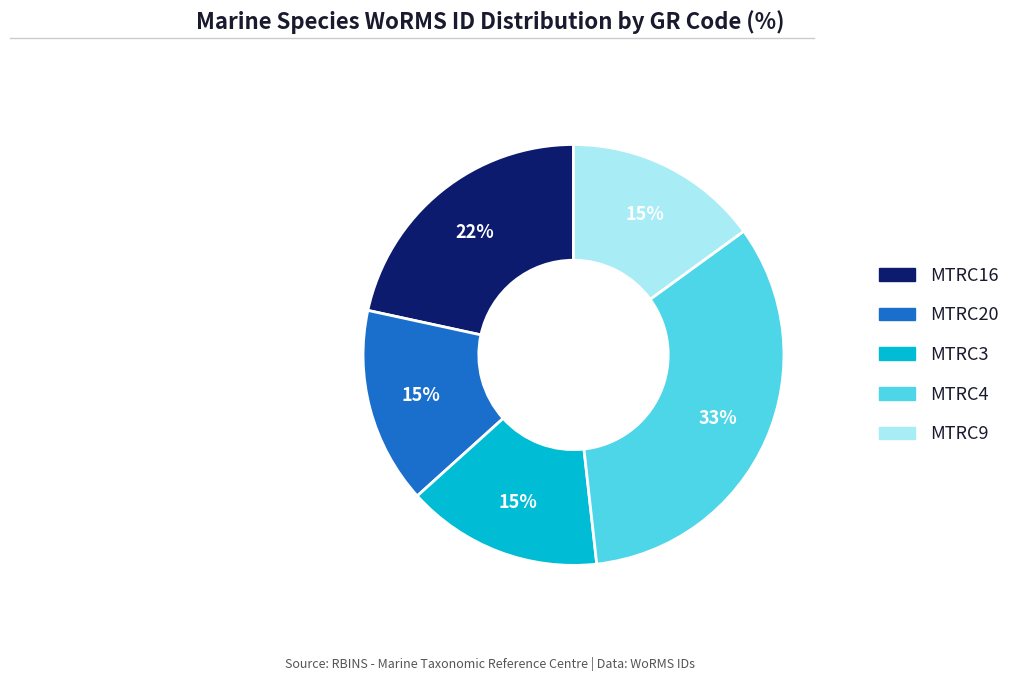

To the nearest percent, what portion does MTRC4 represent?

33%